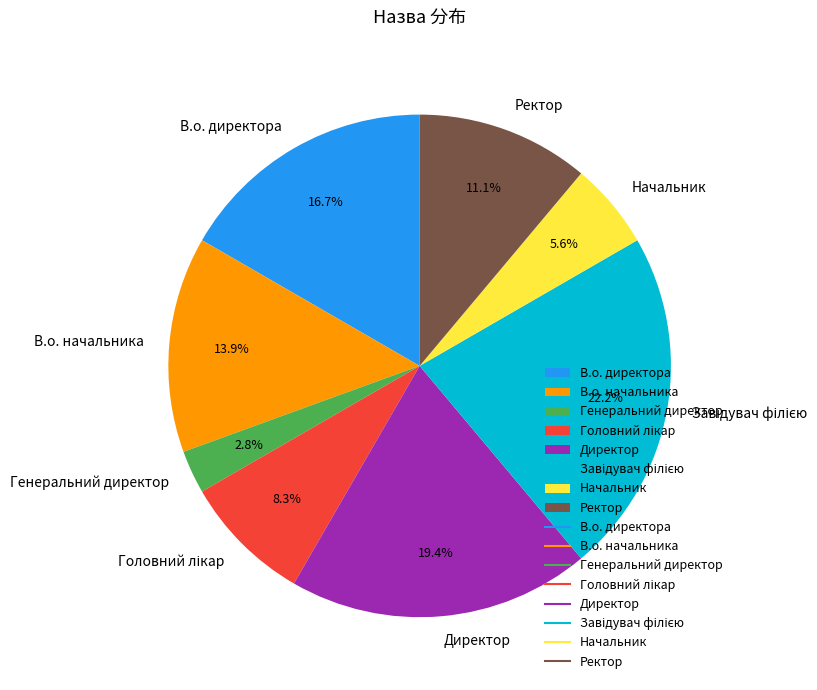

Is there any slice that represents more than half of the pie?

No